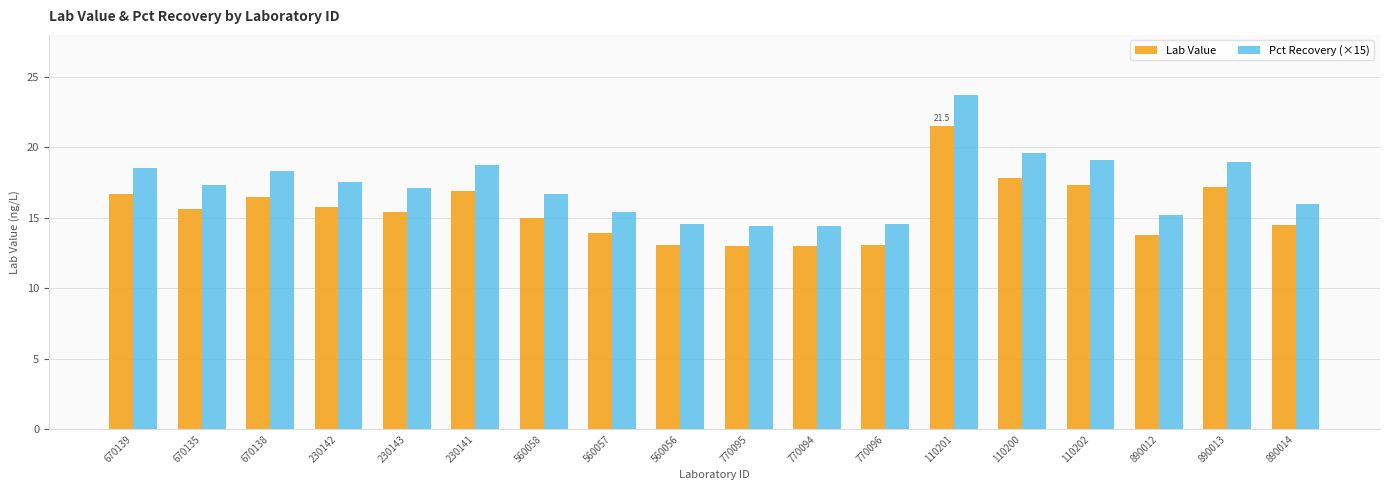

Which series has the largest range (max minus min)?

Pct Recovery (×15)